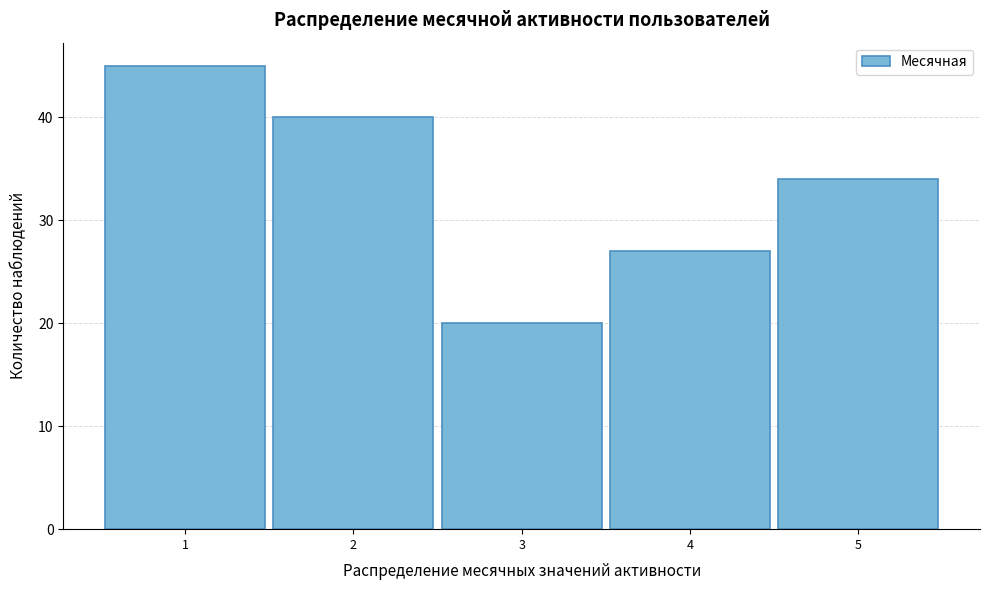

Reading left to right, list every bar in this chart as the range it spans on the x-axis followed by its height. The values are not printed on the chart, so give them approximately, as read against the axis.

0.5 to 1.5: 45
1.5 to 2.5: 40
2.5 to 3.5: 20
3.5 to 4.5: 27
4.5 to 5.5: 34